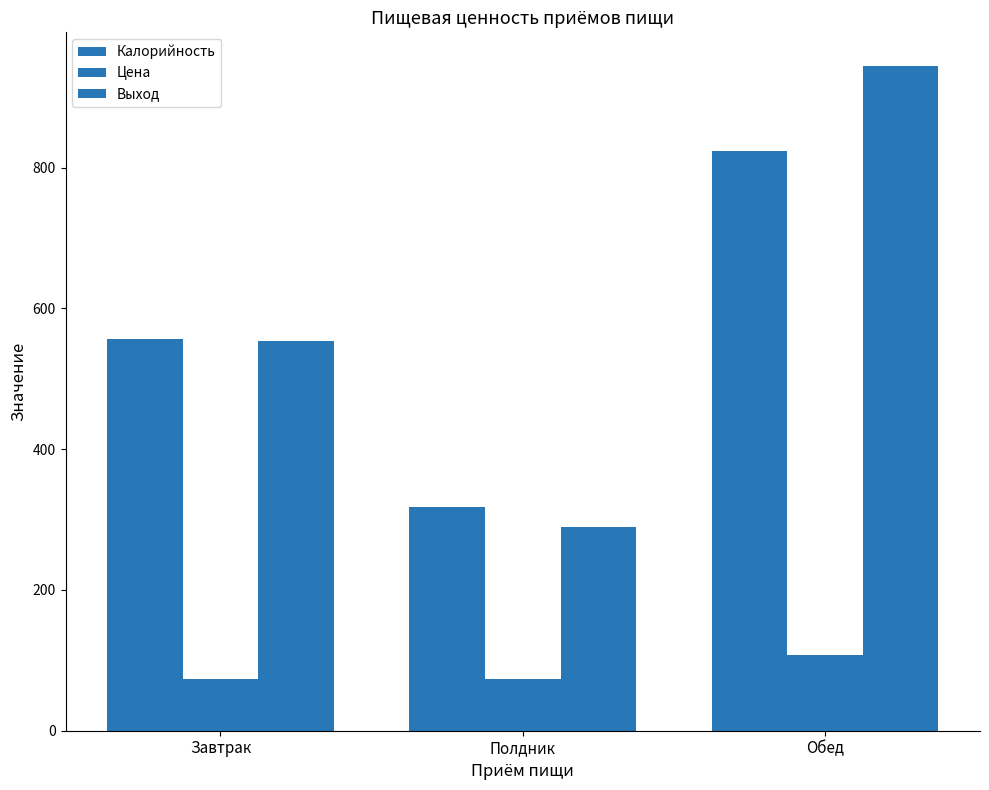

True or false: Выход has a value of 339.6 at Завтрак.

False